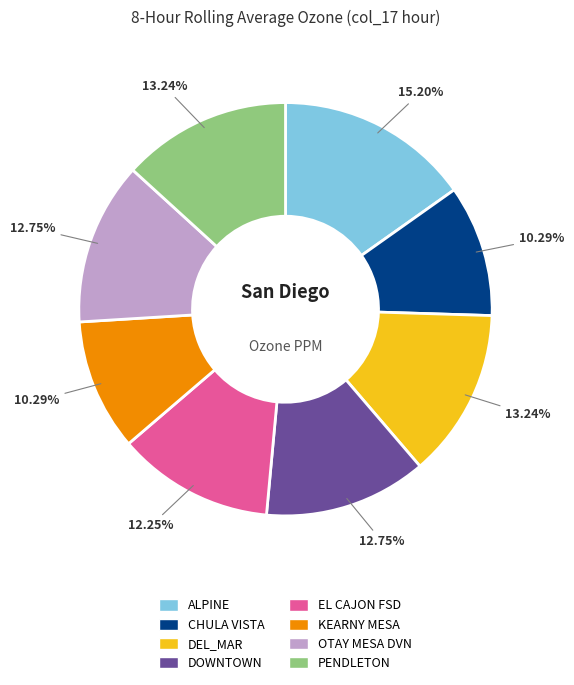

How many segments does this pie chart have?

8